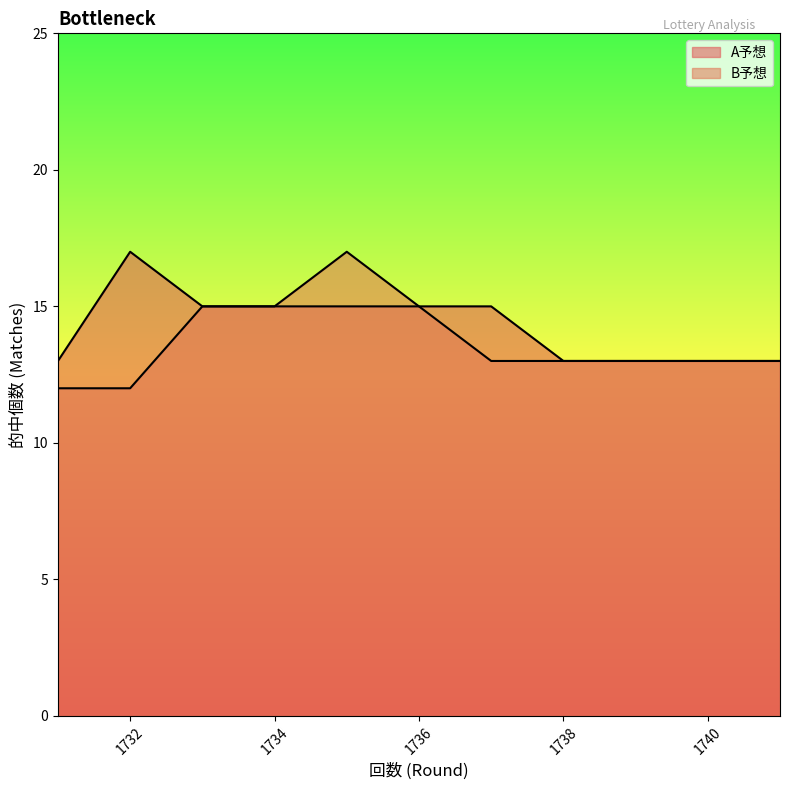

In B予想, how many points are higher than both neighbors (excluding endpoints)?

1